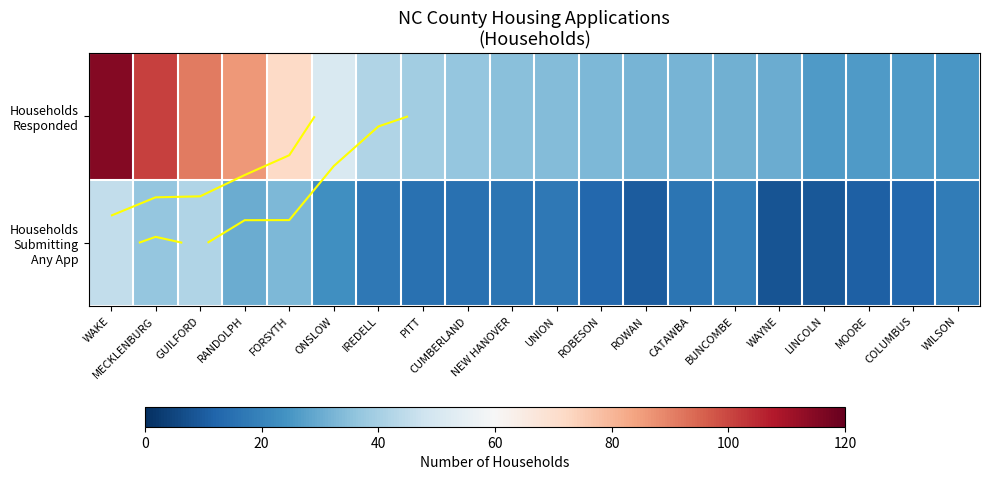

Which series has the widest spread of values?

Households Responded